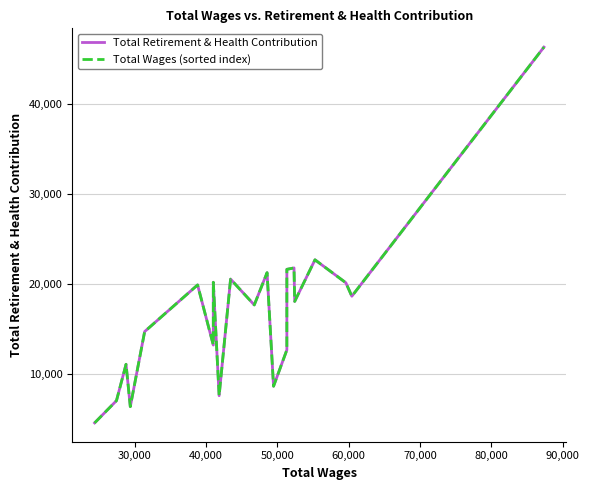

True or false: Total Retirement & Health Contribution has more than 2 interior local peaks.

True